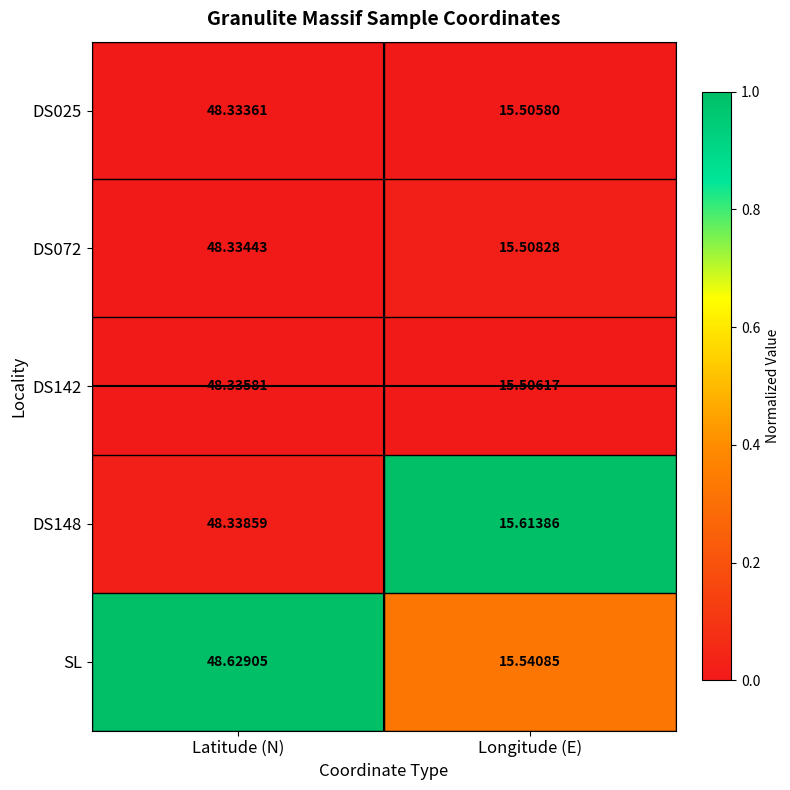

What is the spread (max minus min) of values at Latitude (N)?

0.3